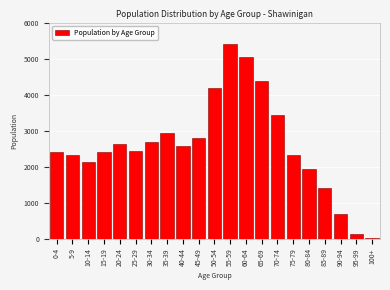

What is the maximum value shown in the chart?

5400